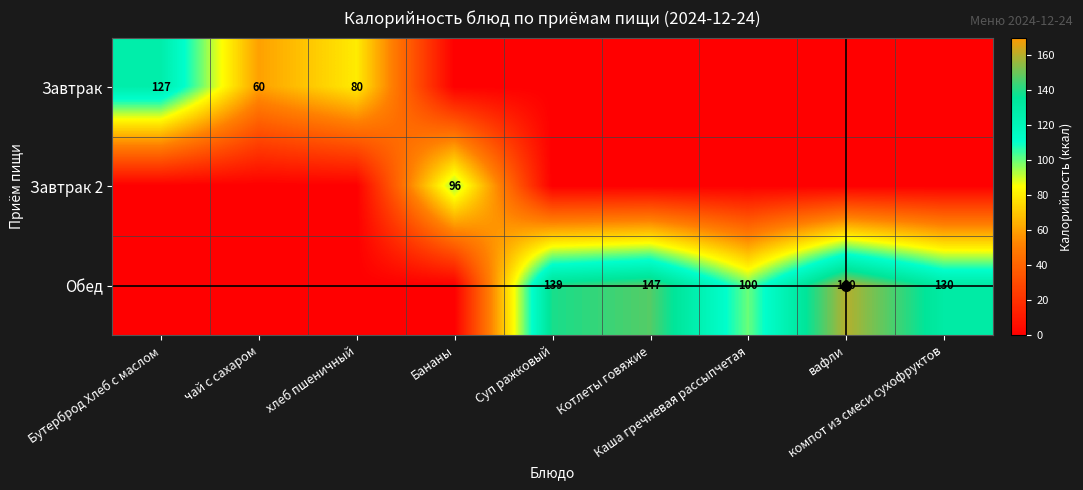

What is the sum of all Завтрак 2 values?

96